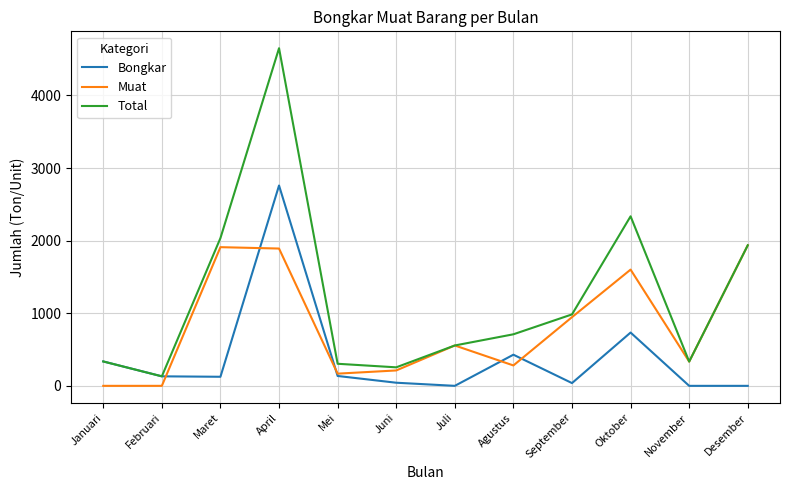

Read the Bongkar value at Januari, to the nearest 50.

350